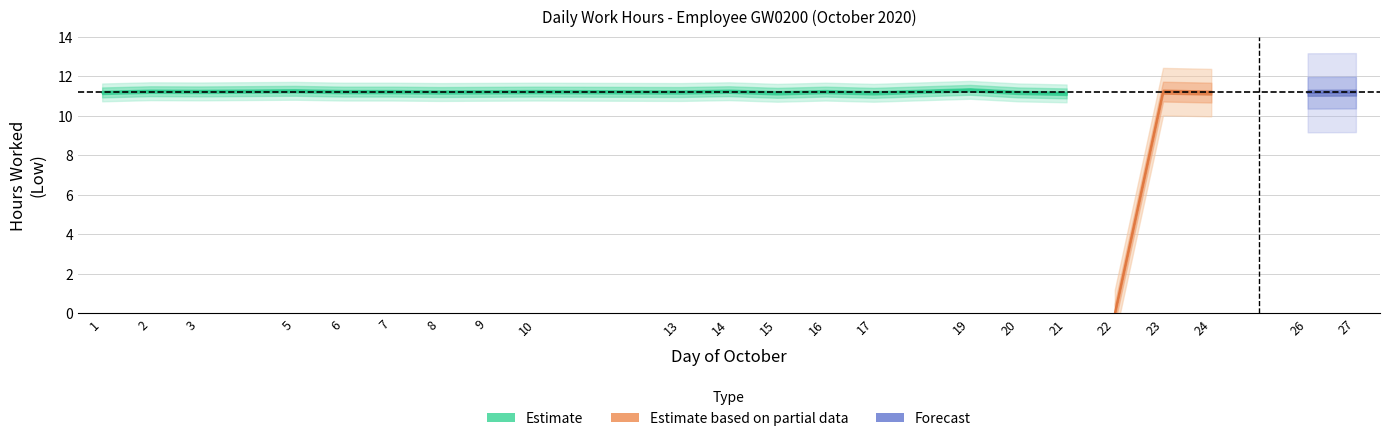

What is the difference between the maximum and minimum values?

11.3